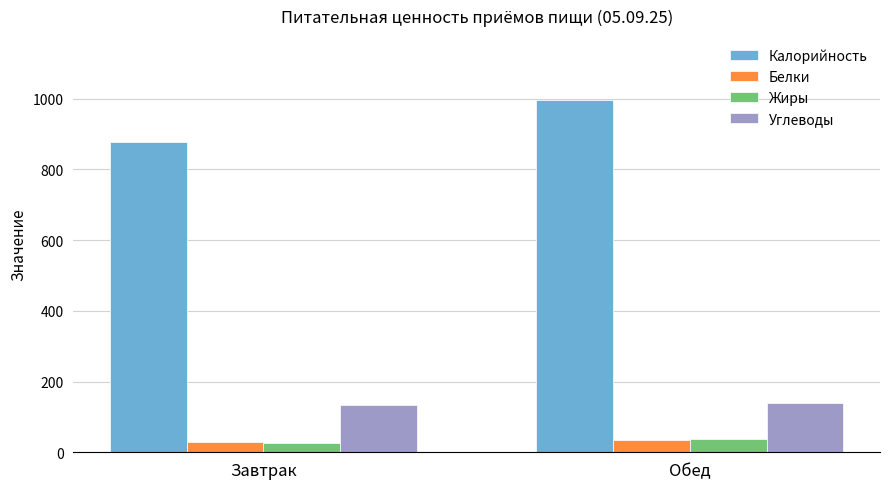

Does the chart contain any negative values?

No